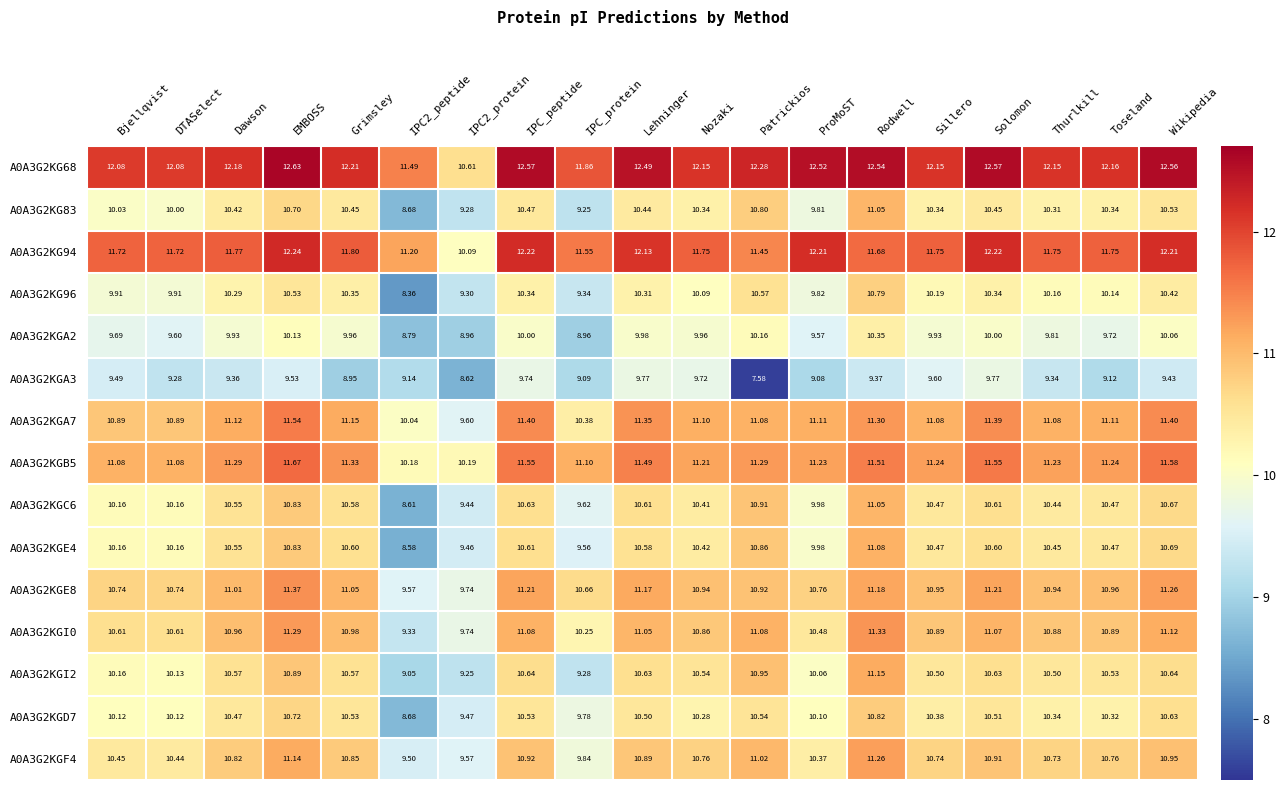

At which label does A0A3G2KGE8 first exceed 10?

Bjellqvist